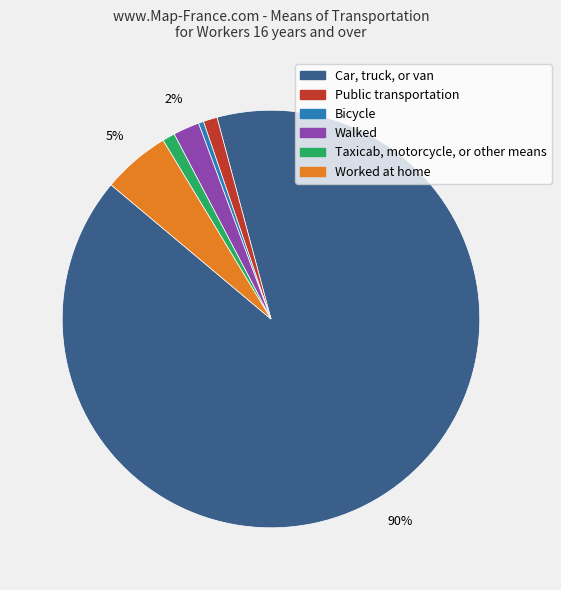

True or false: Taxicab, motorcycle, or other means accounts for 10% of the total.

False